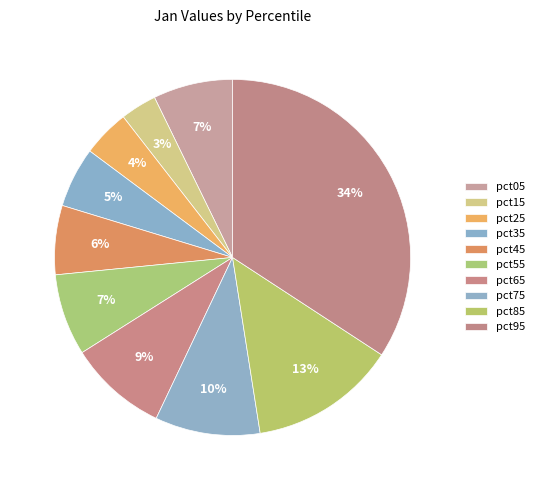

Which category has the smallest portion of the pie?

pct15